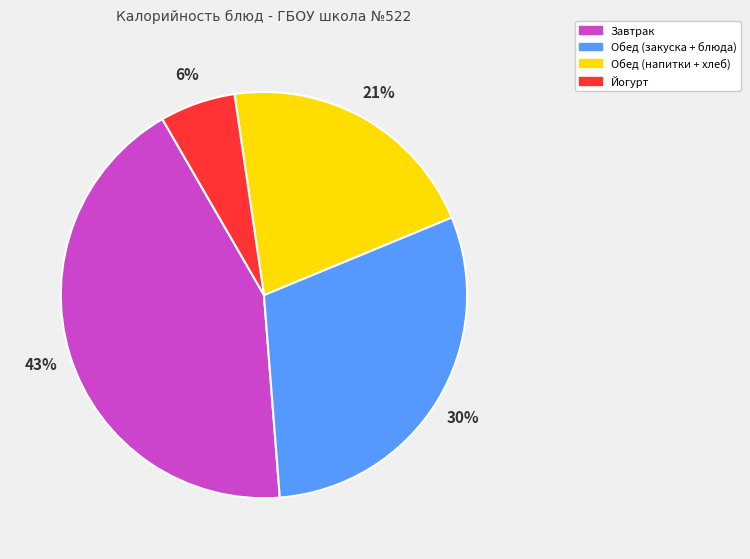

To the nearest percent, what percentage of the pie is Йогурт?

6%